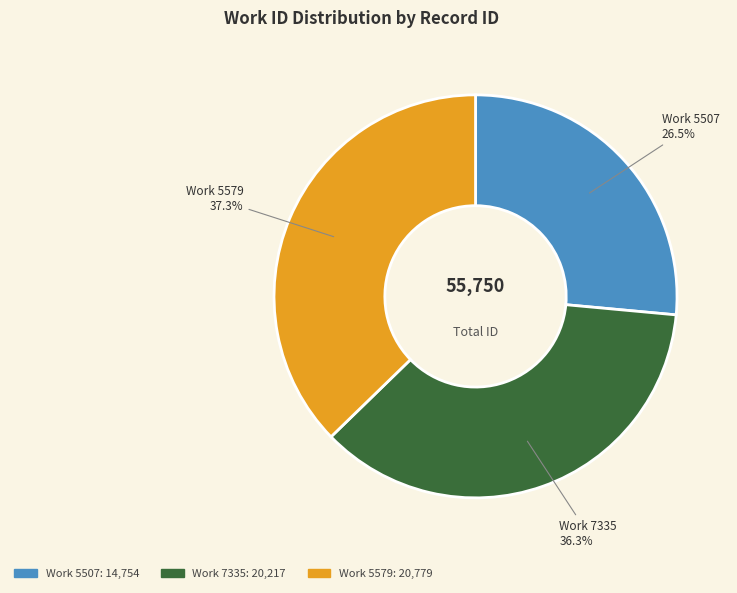

Does any single category account for the majority?

No